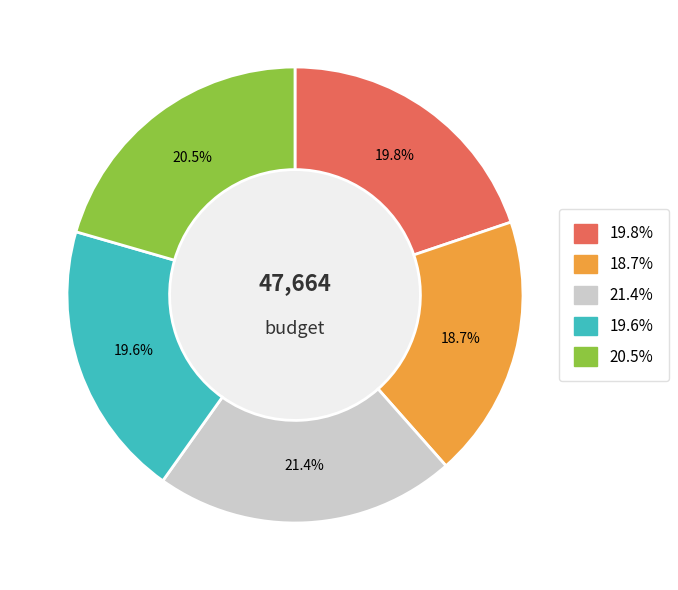

Does any single category account for the majority?

No